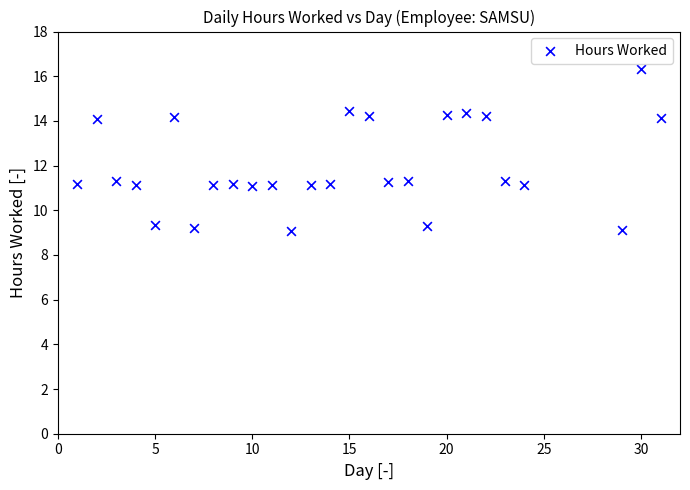

What is the range of X values (max minus min)?

30.0